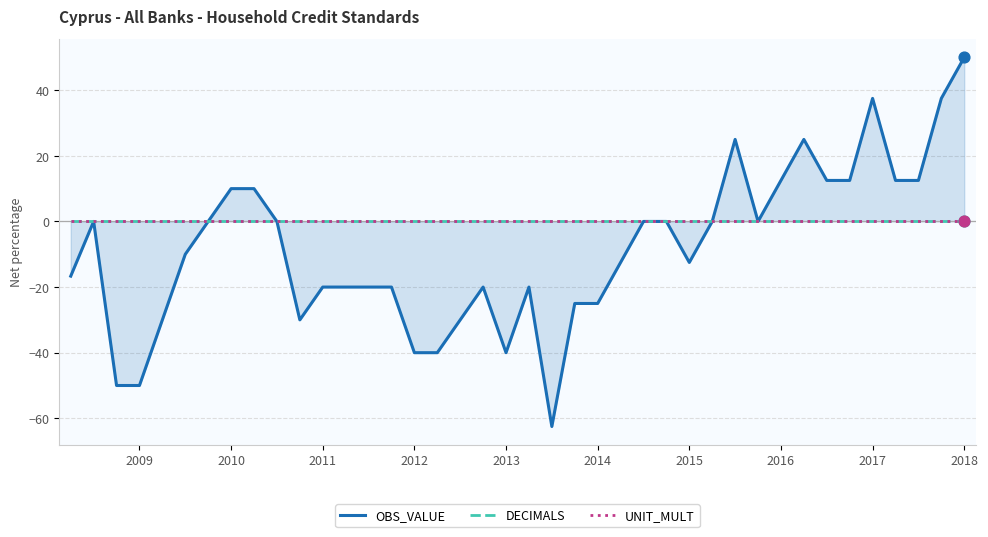

Is the value of OBS_VALUE at 34 greater than the value of UNIT_MULT at 31?

Yes